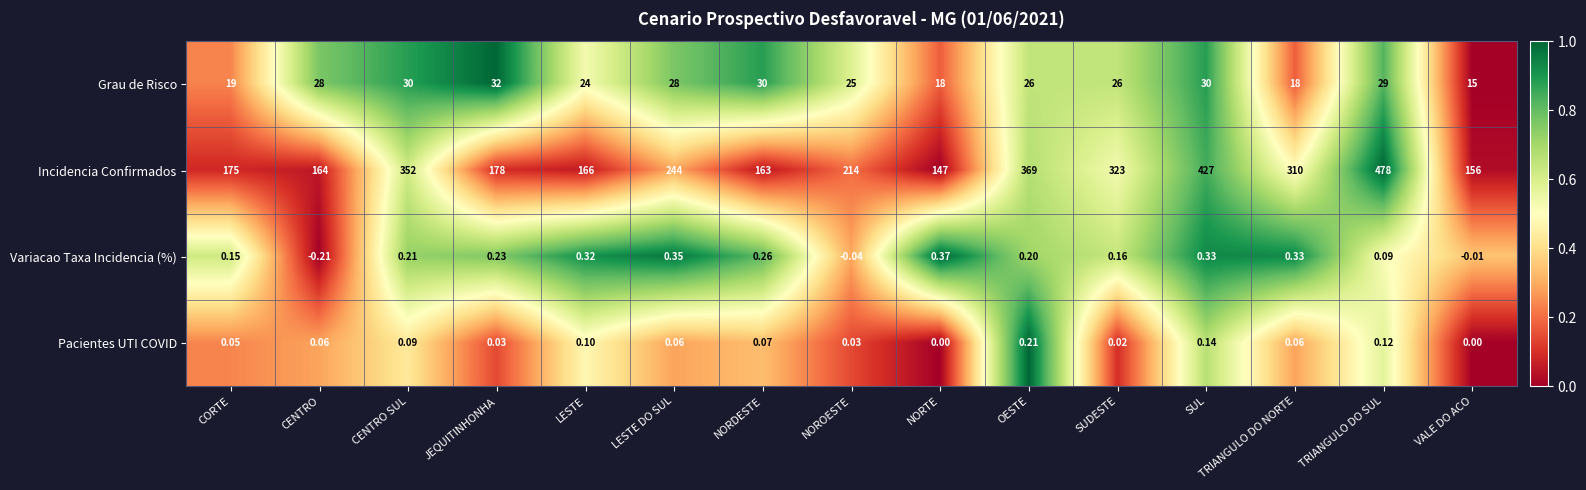

At how many categories does at least one series exceed 0?

15